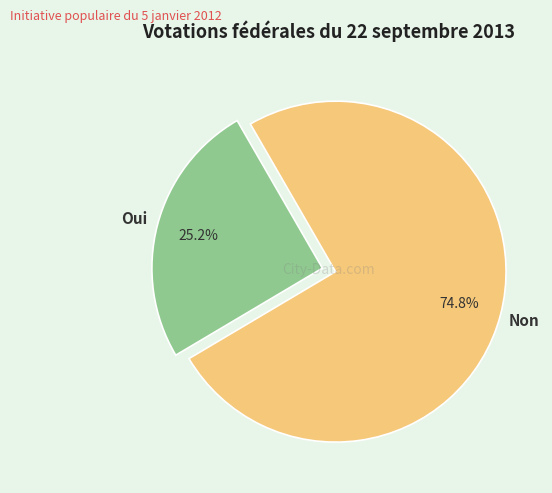

Is there a majority slice in this chart?

Yes